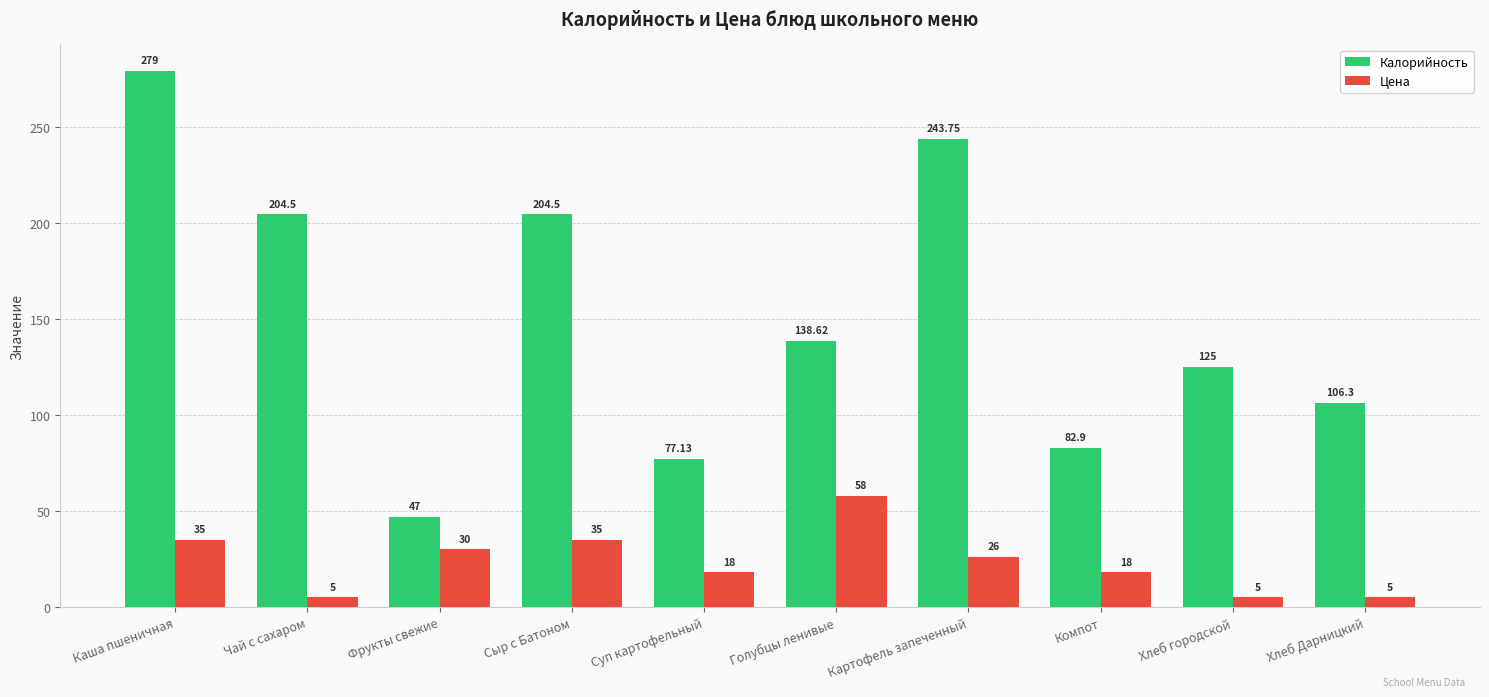

At how many categories does at least one series exceed 204?

4